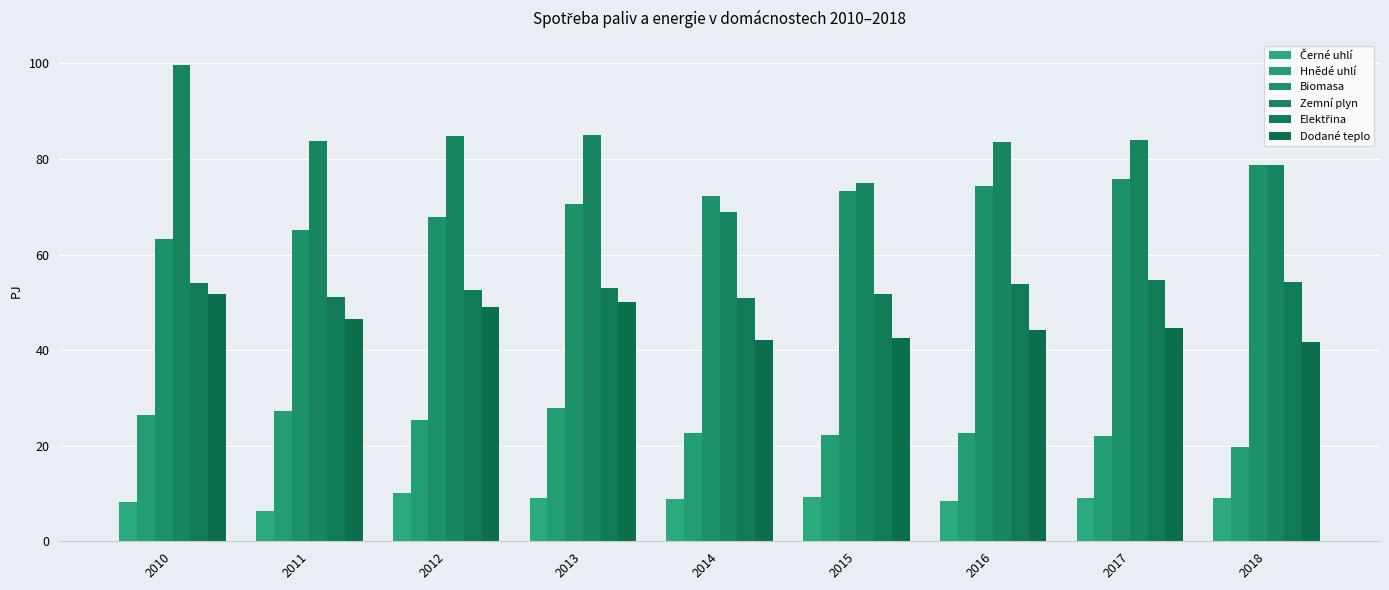

At how many categories does at least one series exceed 64?

9